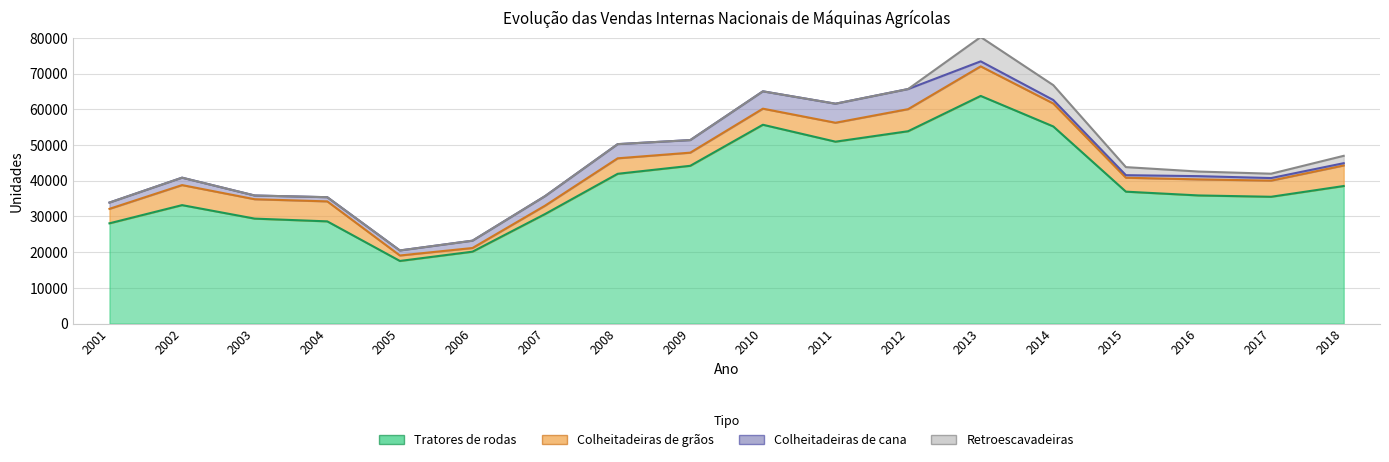

Which series has the widest spread of values?

Tratores de rodas